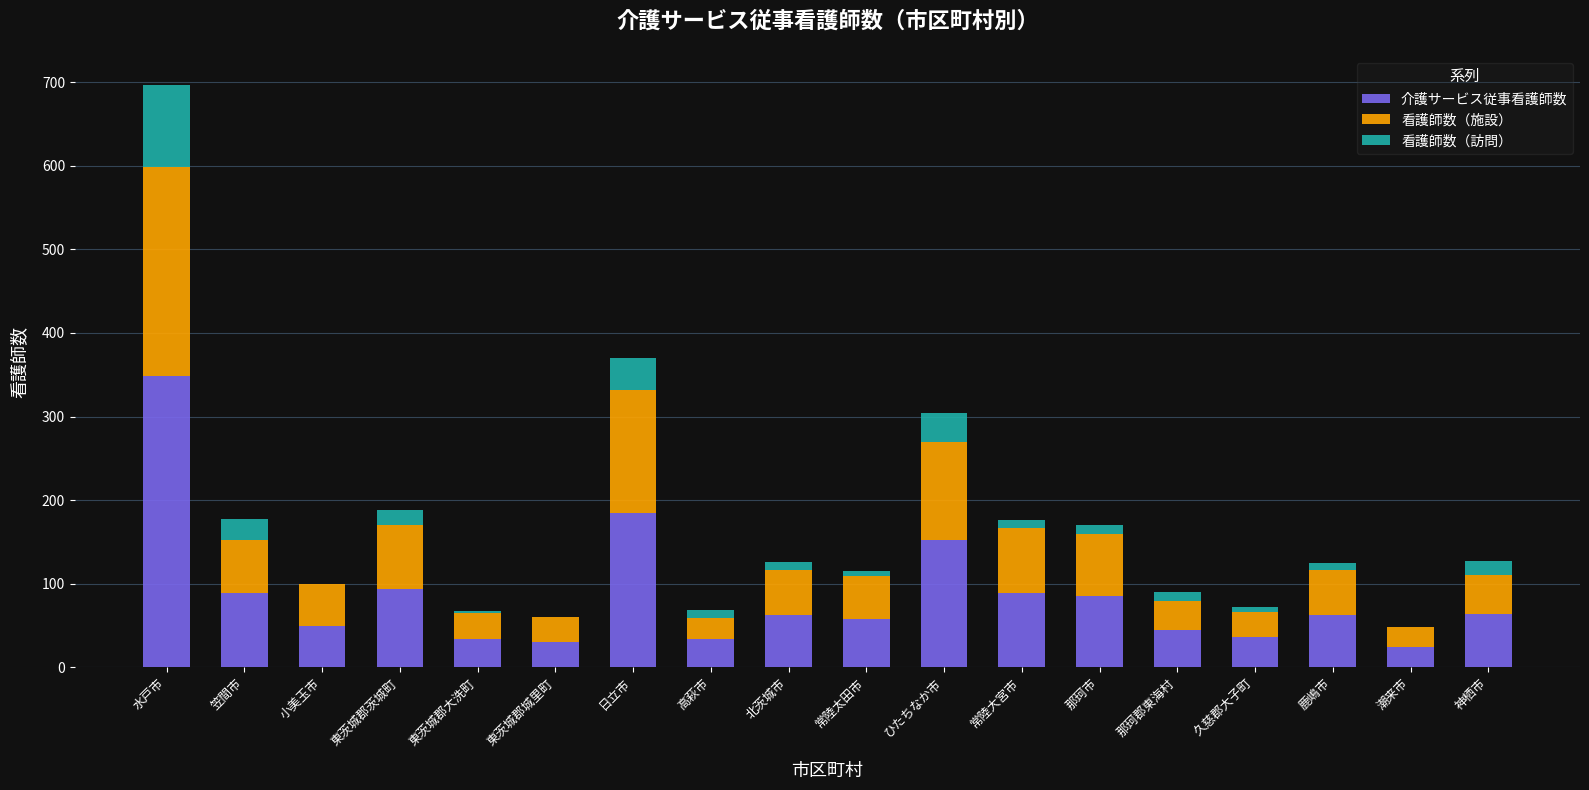

The 介護サービス従事看護師数 series shows 184.9 at 日立市. True or false?

True